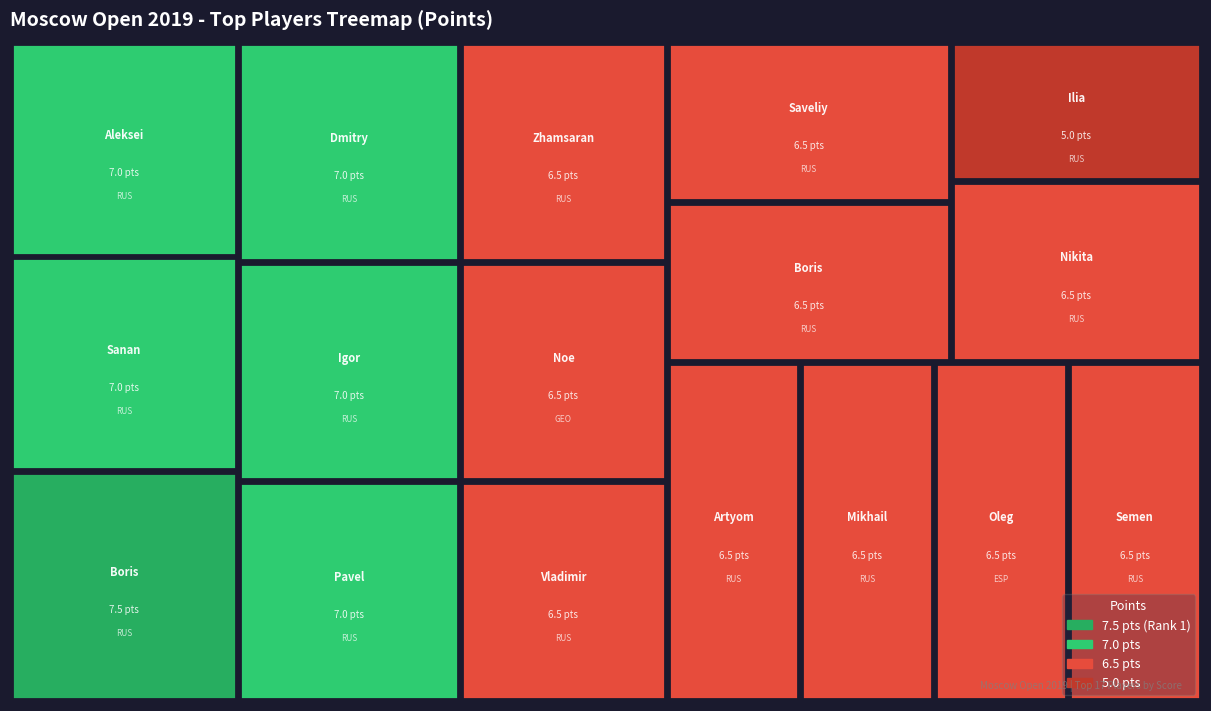

True or false: the data shows 6.5 at Zakhartsov Vladimir.

True